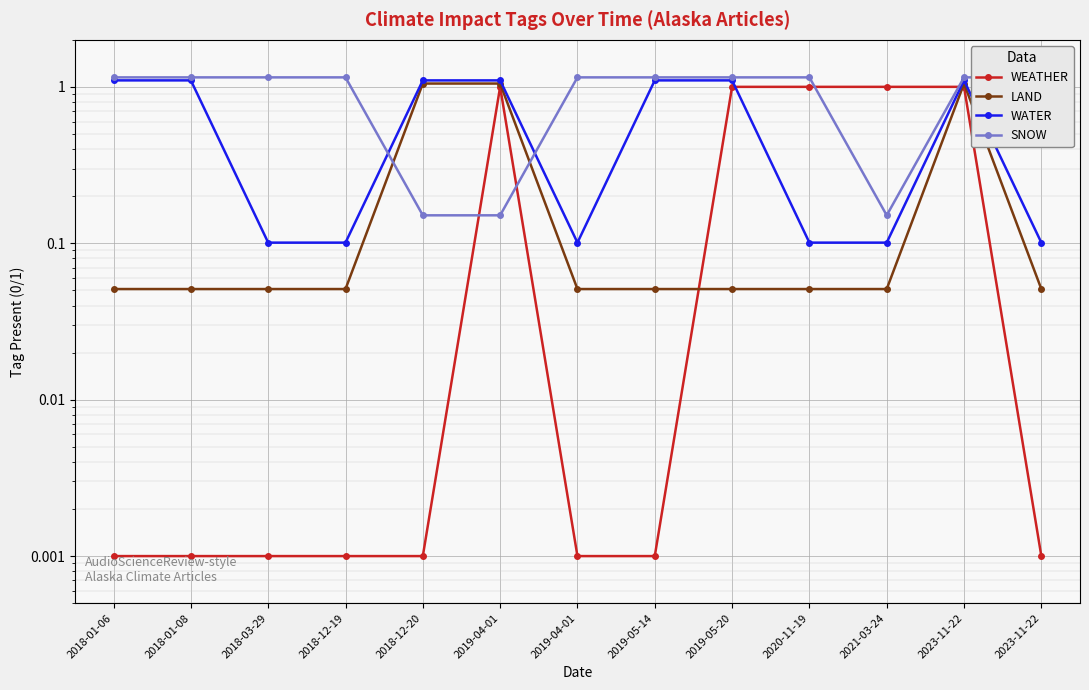

What value does the SNOW series have at 2019-04-01?

0.2